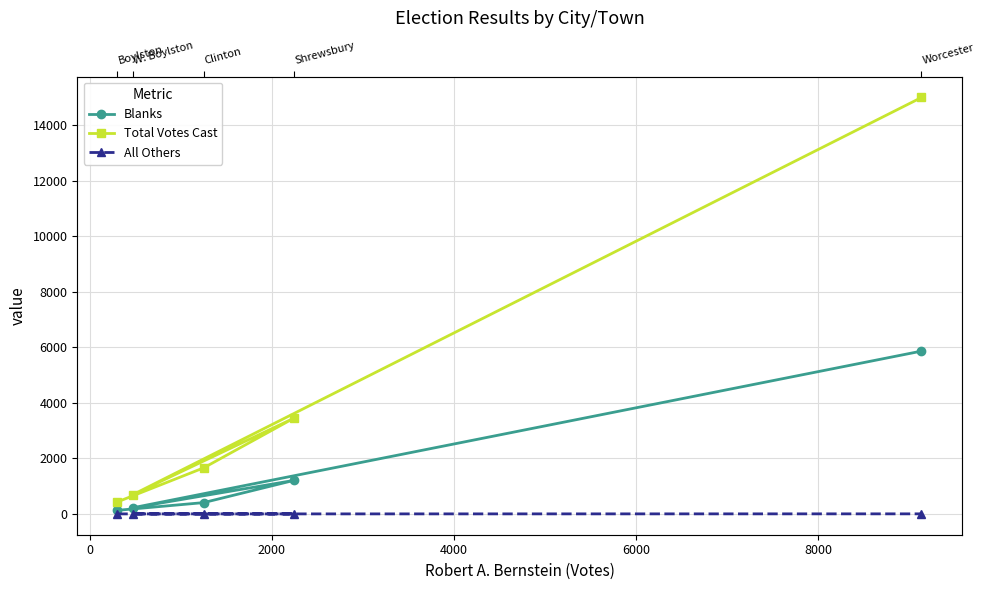

True or false: Blanks has more than 2 points higher than both neighbors.

False